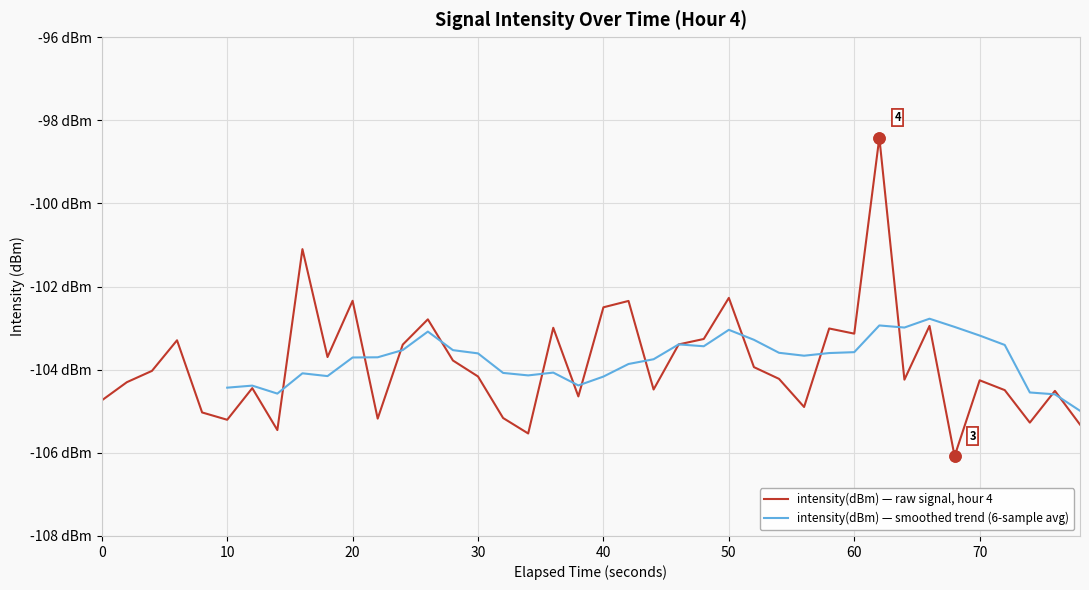

How many points are higher than both their immediate neighbors (excluding endpoints)?

13